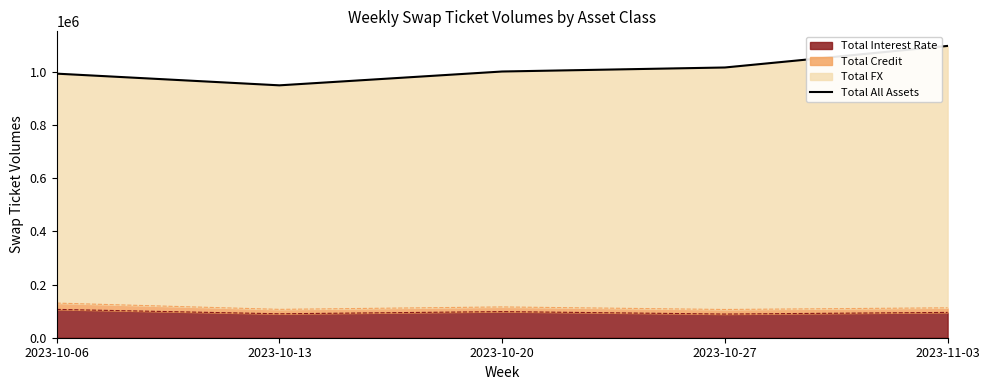

What is the average value?

1012328